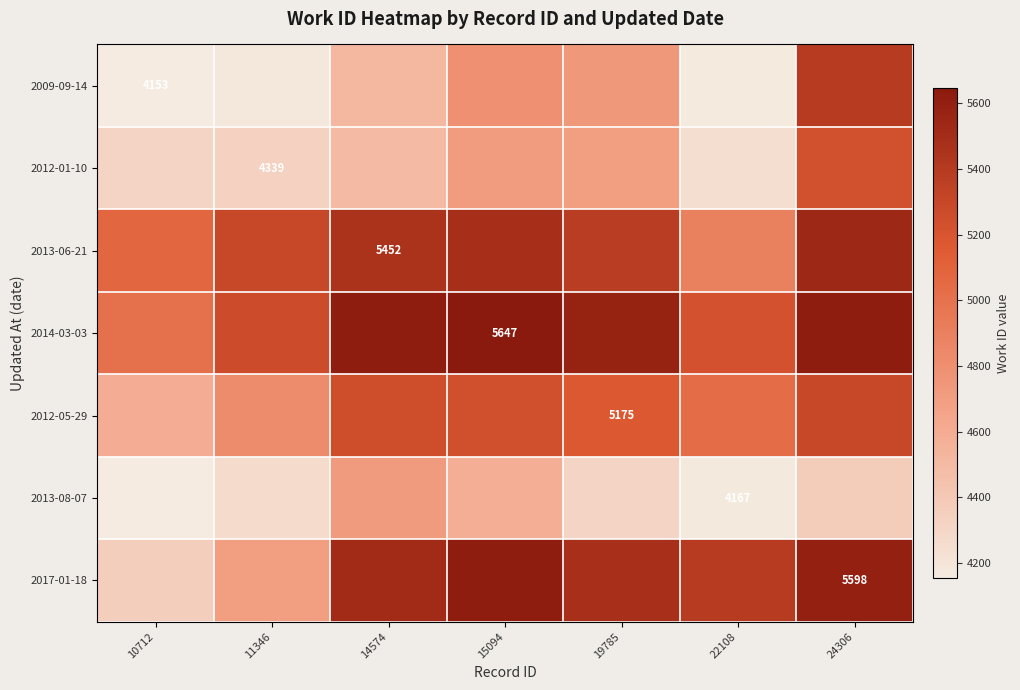

Which series has the largest range (max minus min)?

2017-01-18